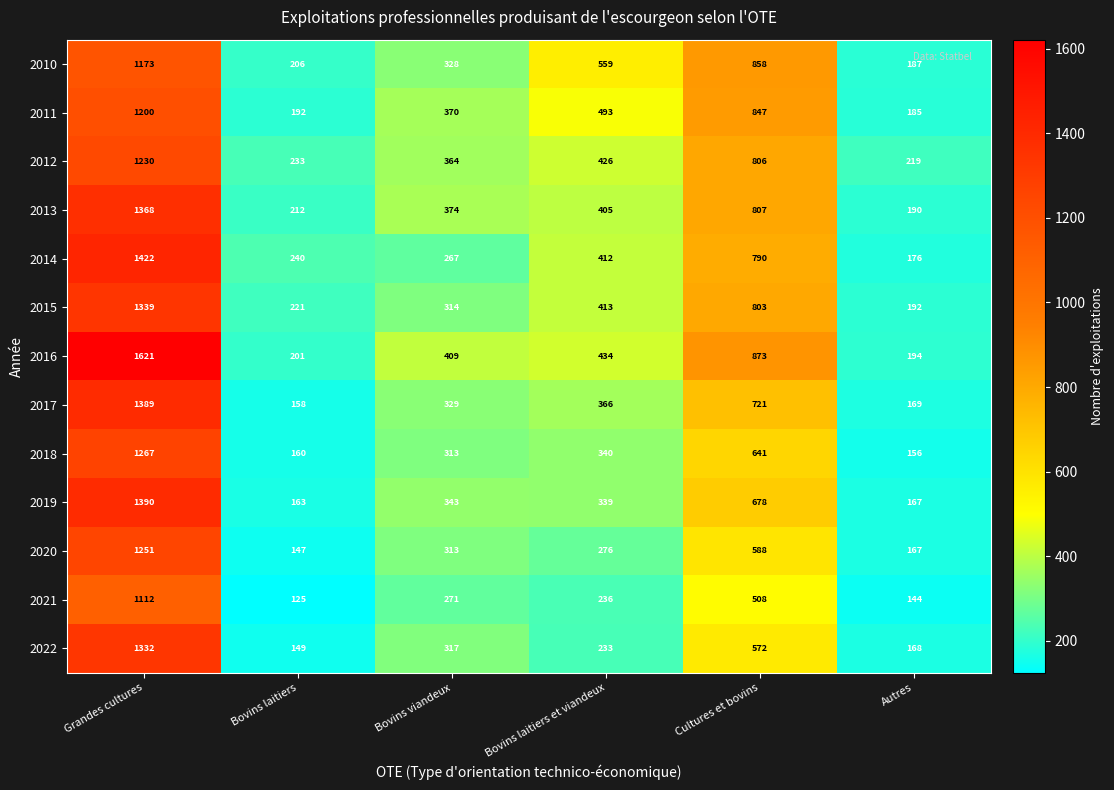

The value of 2018 at Cultures et bovins is 368. True or false?

False